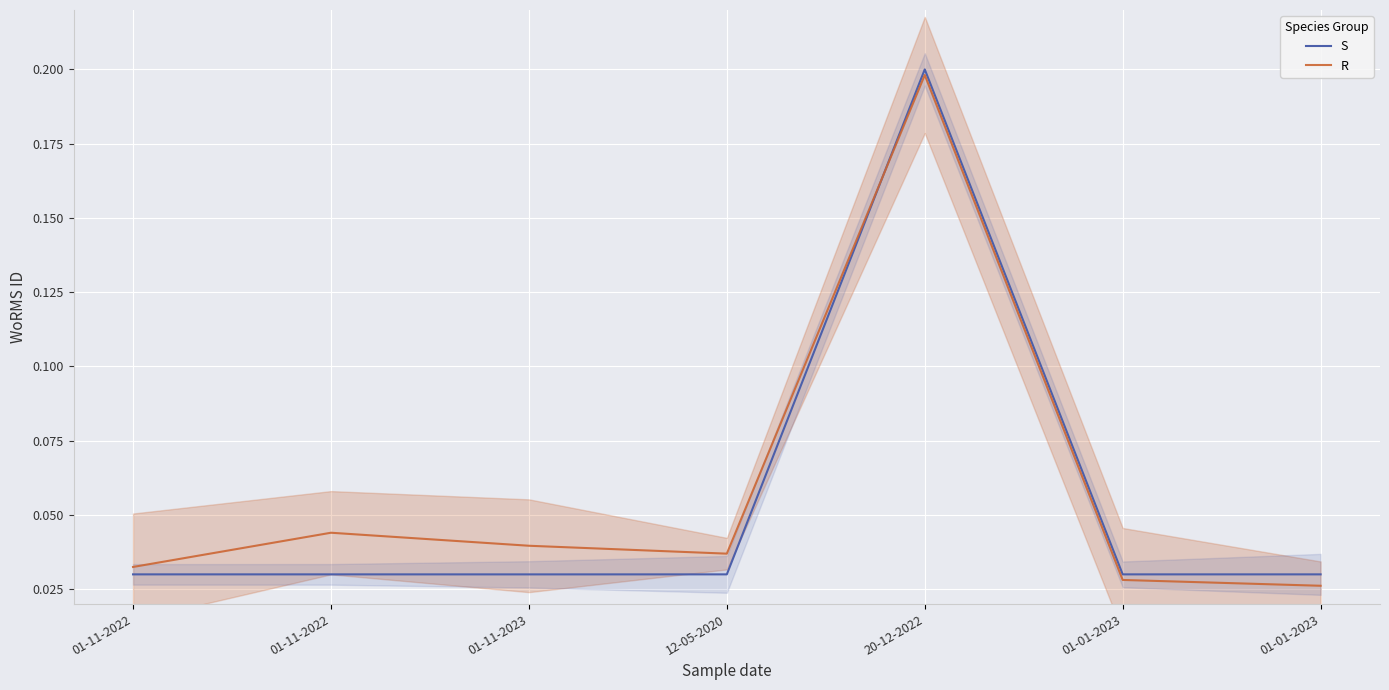

Reading left to right, extract all data points from this chart.

S: 01-11-2022=0.0	01-11-2022=0.0	01-11-2023=0.0	12-05-2020=0.0	20-12-2022=0.2	01-01-2023=0.0	01-01-2023=0.0
R: 01-11-2022=0.0	01-11-2022=0.0	01-11-2023=0.0	12-05-2020=0.0	20-12-2022=0.2	01-01-2023=0.0	01-01-2023=0.0